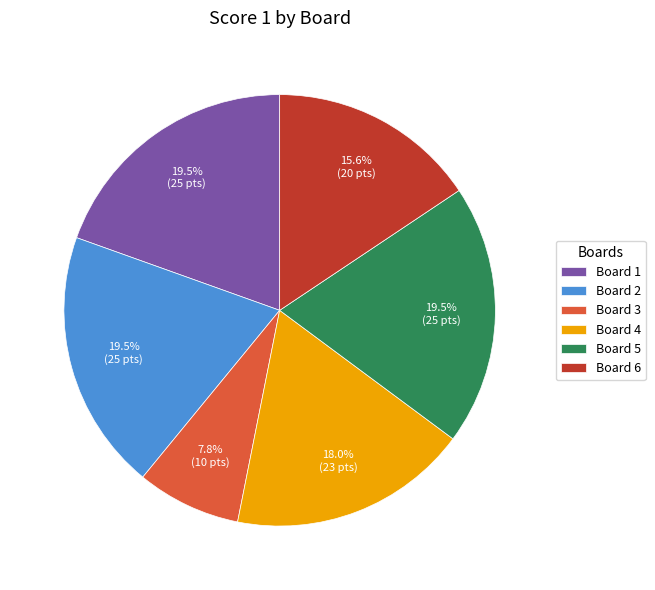

How many slices are in this pie chart?

6